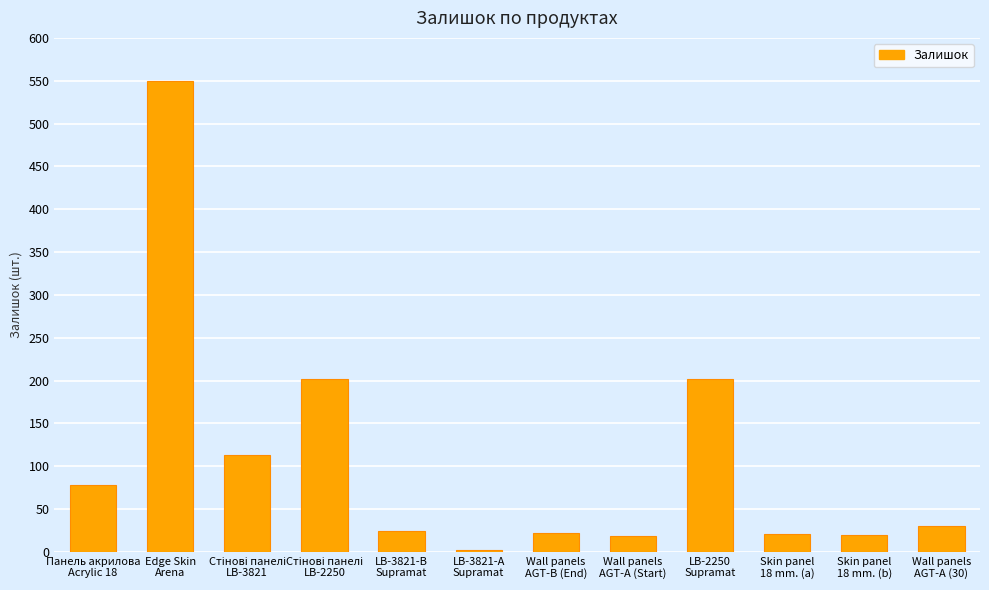

What is the value of the 11th bar from the left?

20